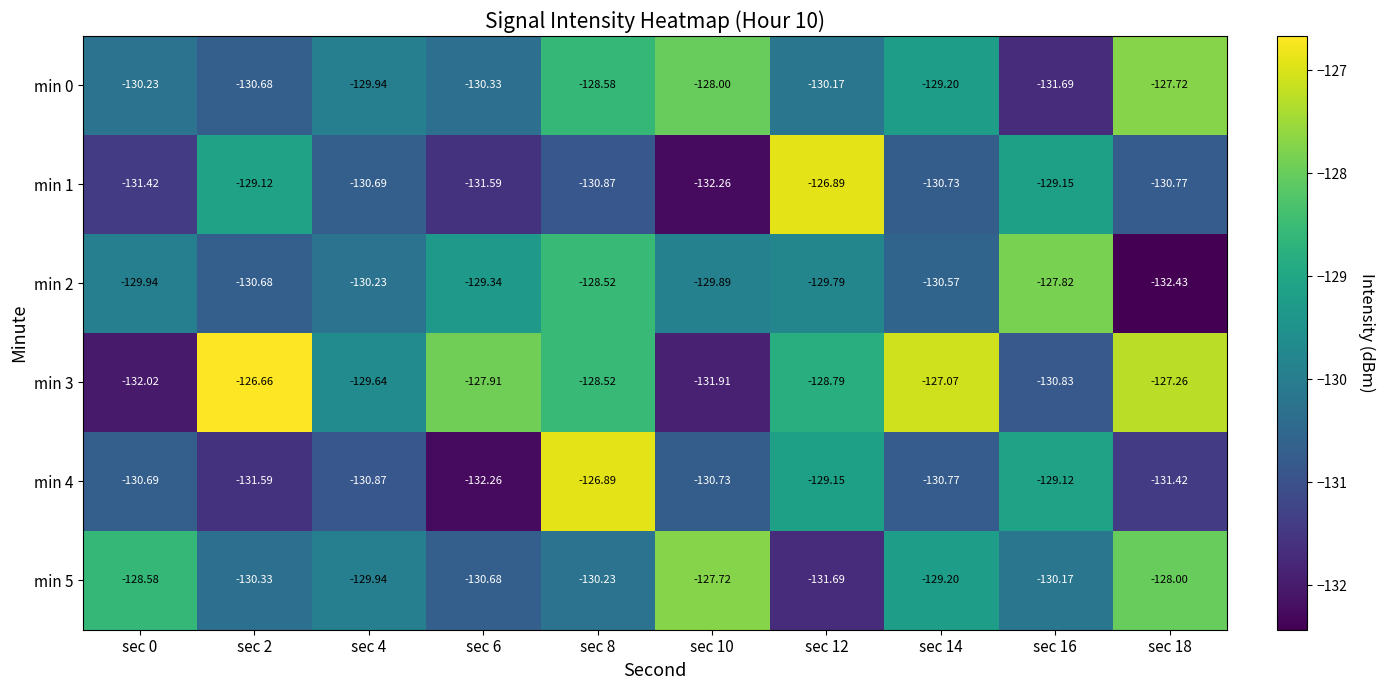

Is the value of min 2 at sec 16 greater than the value of min 3 at sec 16?

Yes